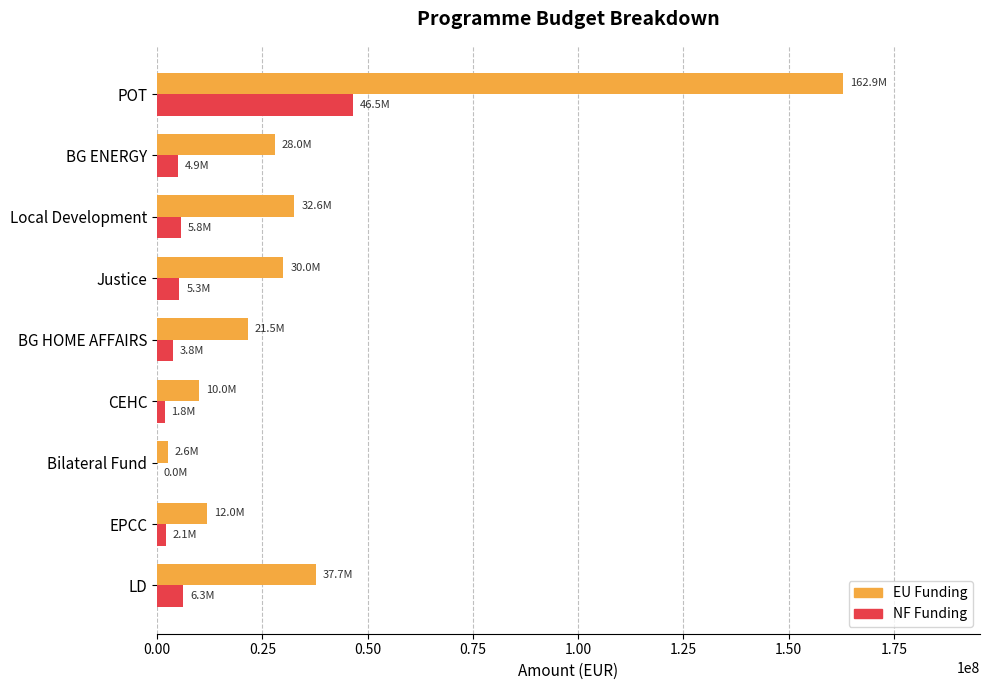

True or false: NF Funding has a value of 19194351.9 at POT.

False